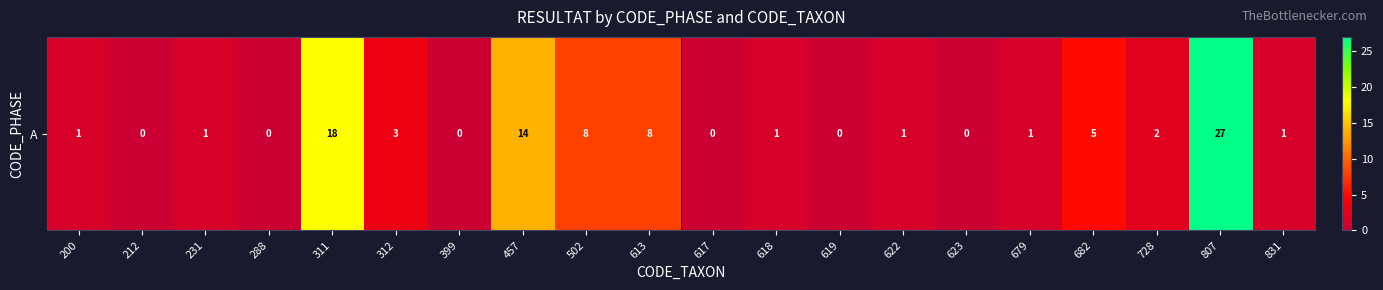

Which category has the highest value across all series?

807